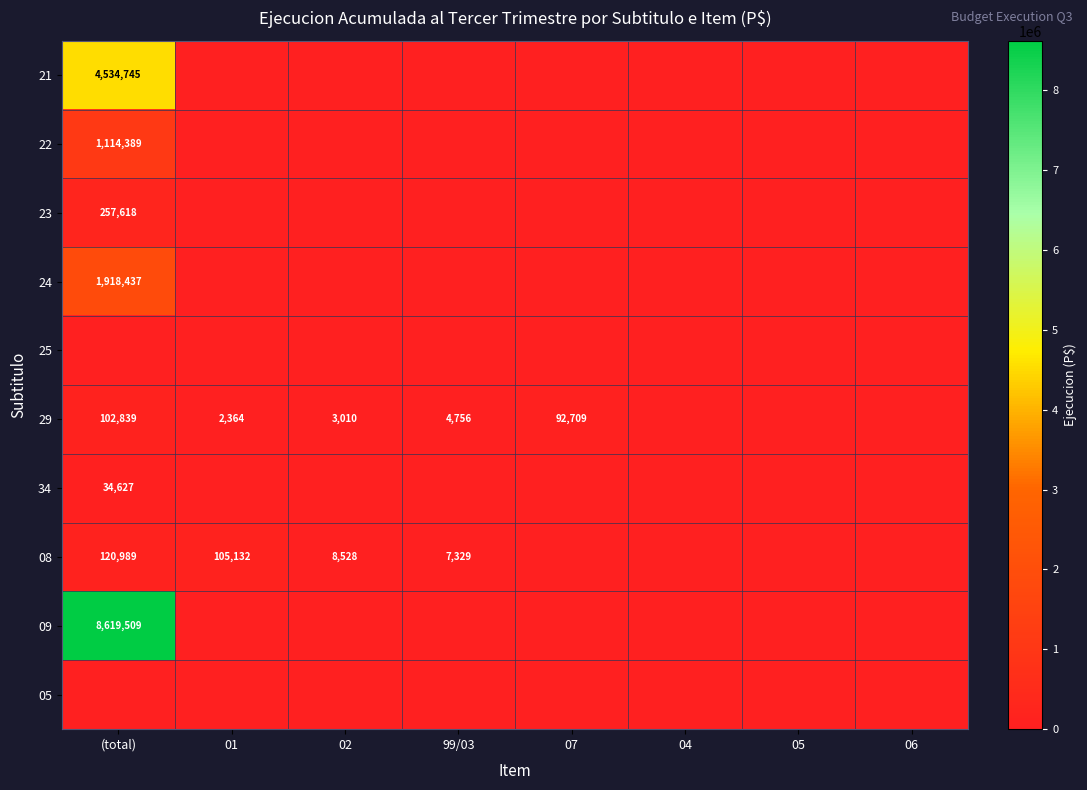

Is it true that 29 equals 3875 at 01?

False